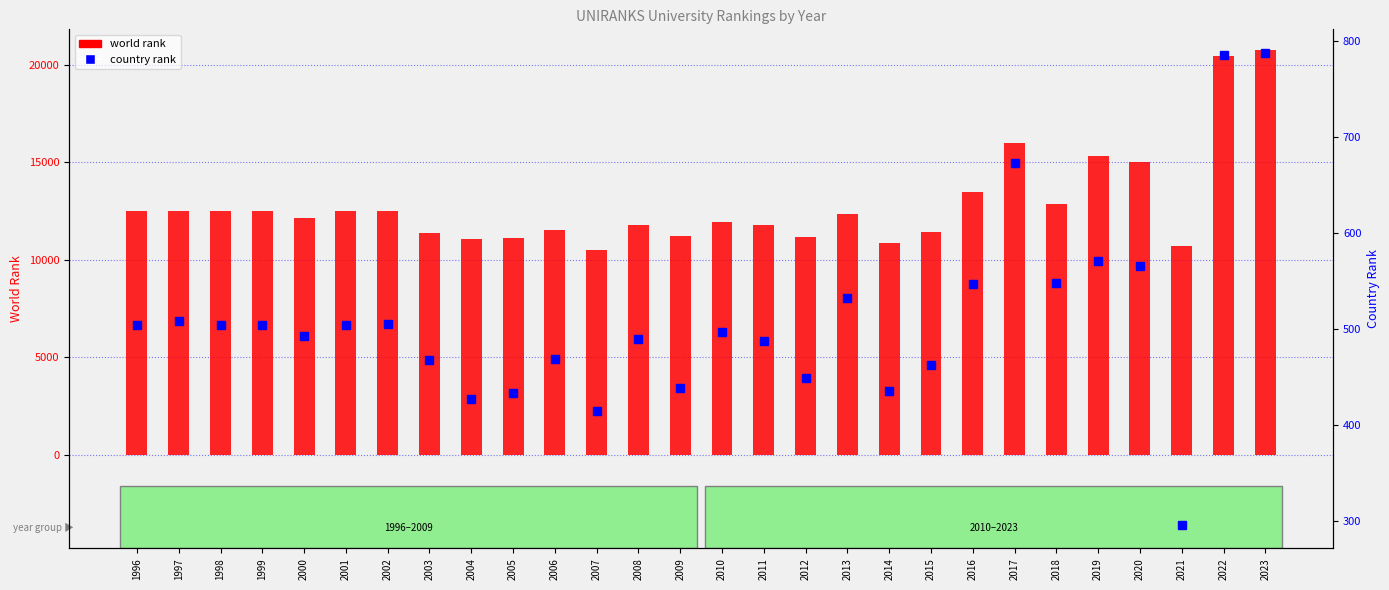

Which series changed the most between 2020 and 2022?

world rank